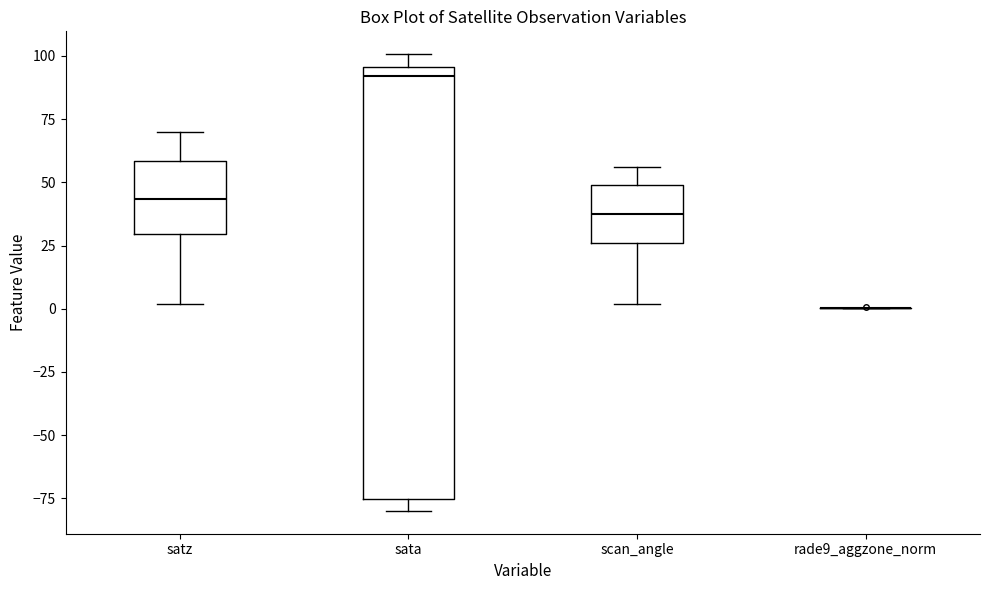

Reading left to right, transcribe this box plot: for each box, give where its median line is, the range the box spans, and where its two whiskers end, as read against the y-axis. The values are not printed on the chart, so give them approximately, as read against the axis.

satz: median 45, box 30 to 60, whiskers 0 to 70
sata: median 90, box -75 to 95, whiskers -80 to 100
scan_angle: median 35, box 25 to 50, whiskers 0 to 55
rade9_aggzone_norm: box collapsed to a line at 0, whiskers 0 to 0